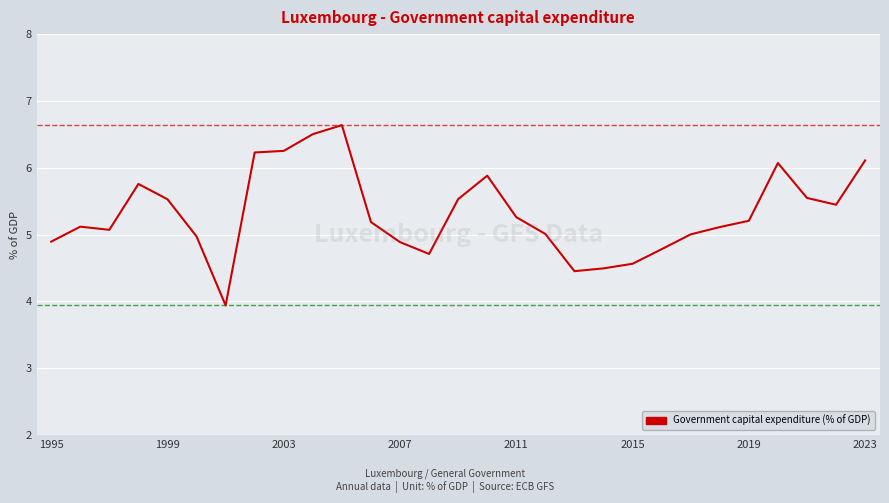

What is the smallest value displayed?

3.9